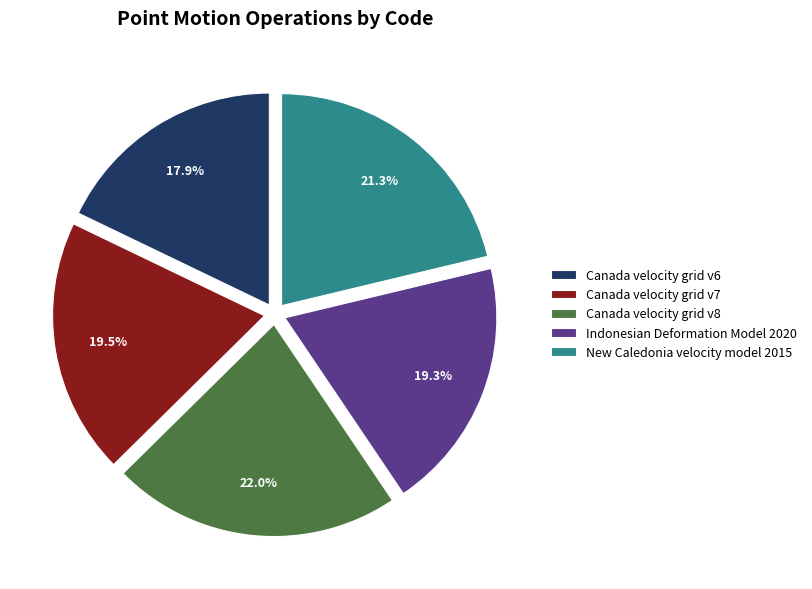

What is the total percentage of Indonesian Deformation Model 2020 and Canada velocity grid v6?

37.2%